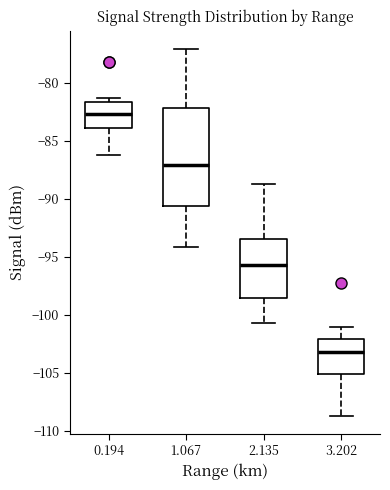

Reading left to right, transcribe this box plot: for each box, give where its median line is, the range the box spans, and where its two whiskers end, as read against the y-axis. The values are not printed on the chart, so give them approximately, as read against the axis.

0.194: median -82.5, box -84.0 to -81.5, whiskers -86.0 to -81.5 (just above the box's upper edge)
1.067: median -87.0, box -90.5 to -82.0, whiskers -94.0 to -77.0
2.135: median -95.5, box -98.5 to -93.5, whiskers -100.5 to -88.5
3.202: median -103.0, box -105.0 to -102.0, whiskers -108.5 to -101.0